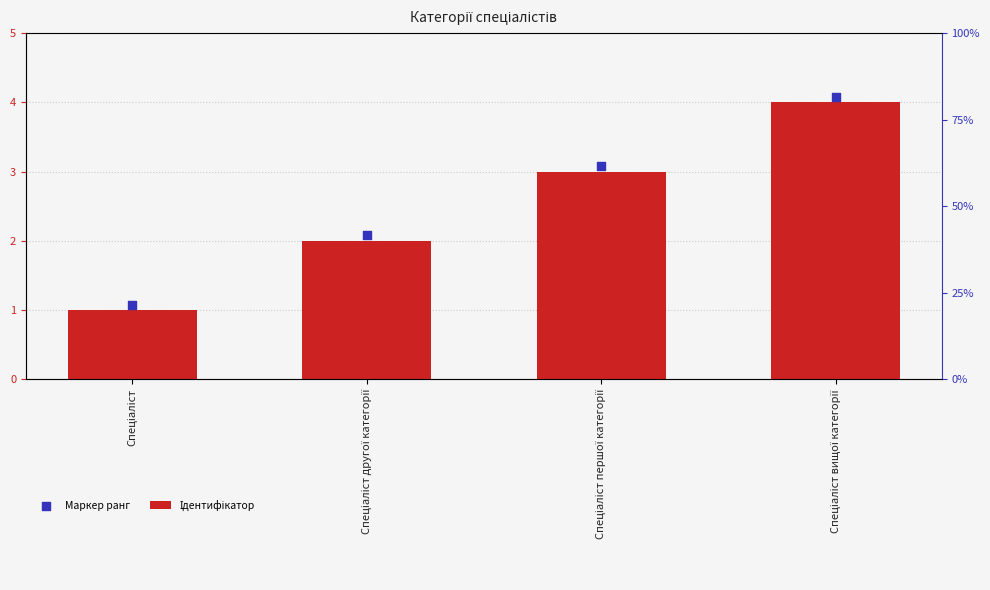

Which series reaches the maximum Y coordinate?

Маркер ранг